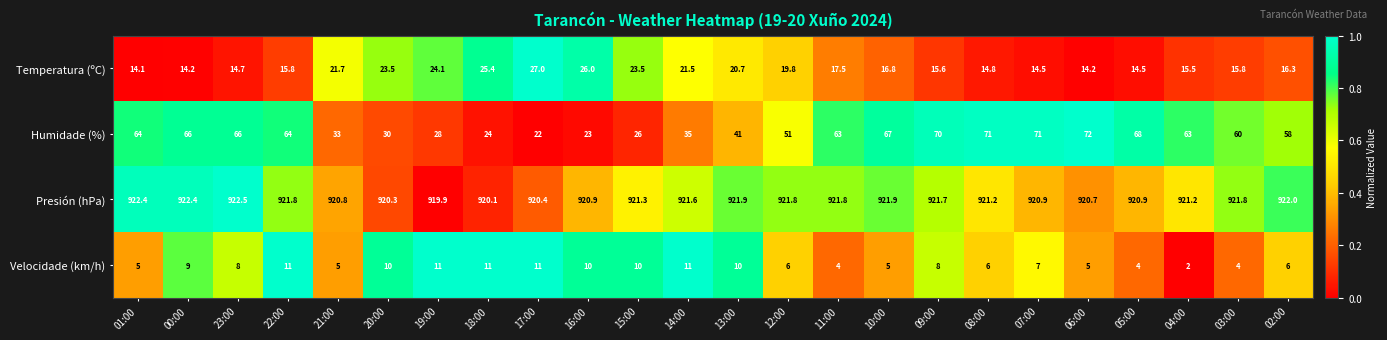

What is the sum of the Velocidade (km/h) values at 18:00 and 07:00?

18.0